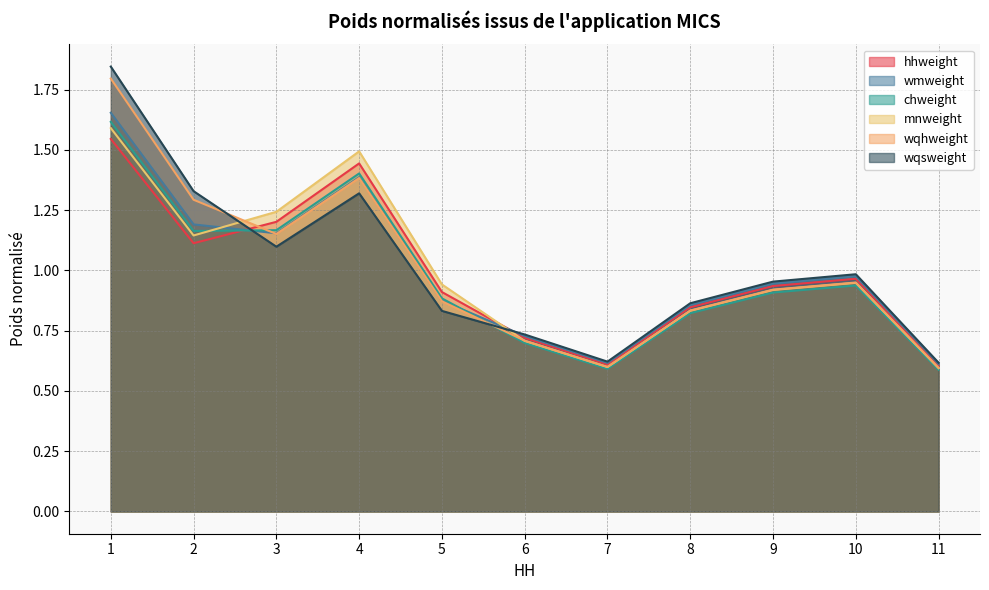

True or false: mnweight has a value of 0.8 at 1.

False